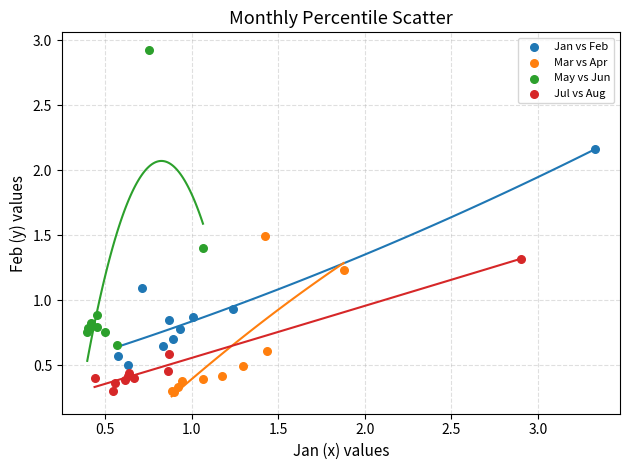

Which series has the largest Y range (max minus min)?

May vs Jun